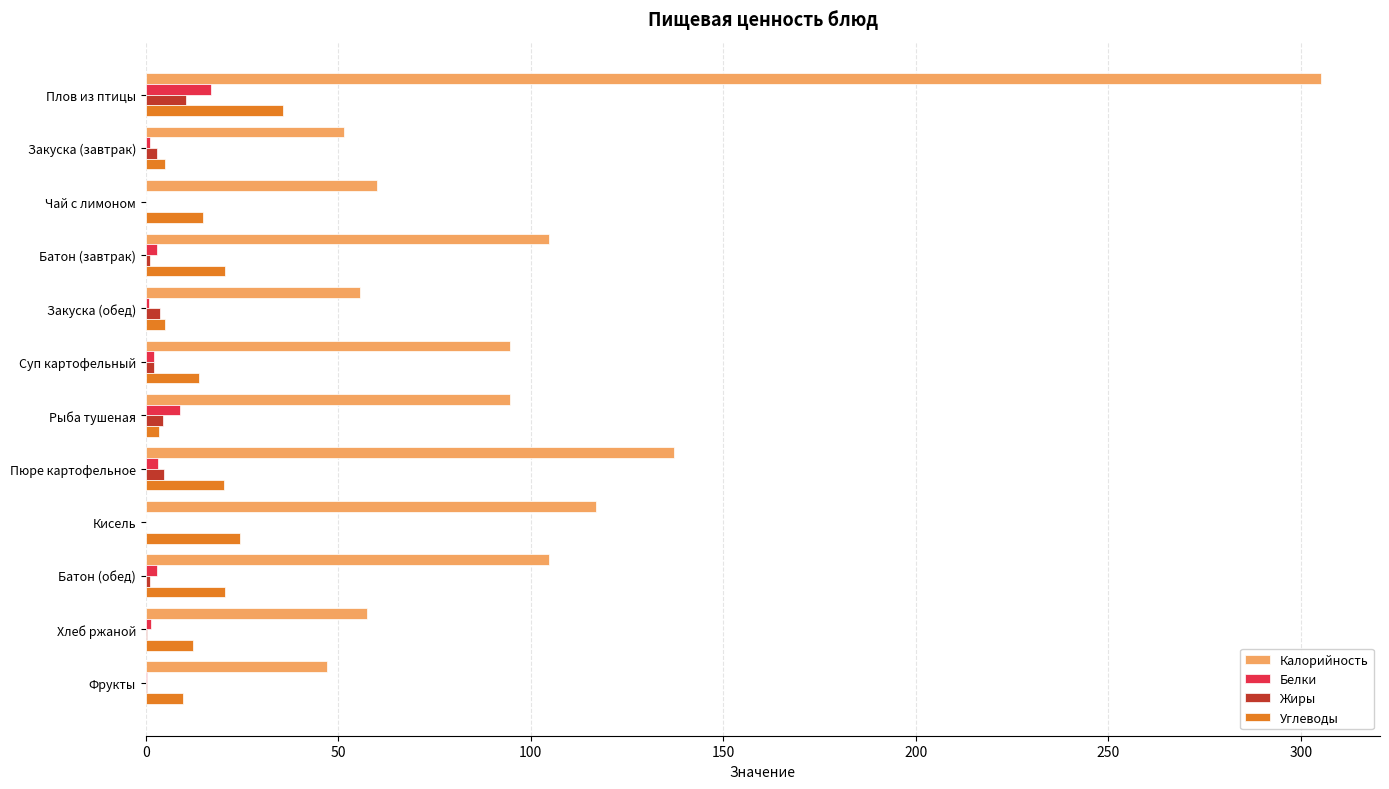

Is the value of Жиры at Плов из птицы greater than the value of Углеводы at Плов из птицы?

No